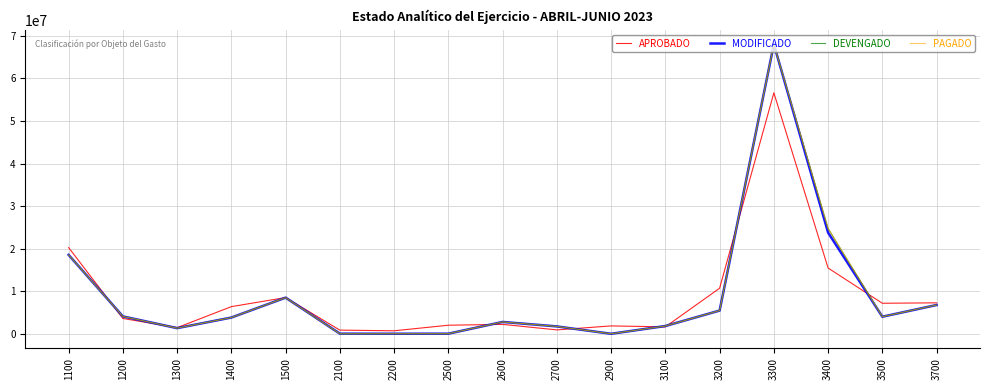

What is the difference between the APROBADO values at 1300 and 2200?

740240.4